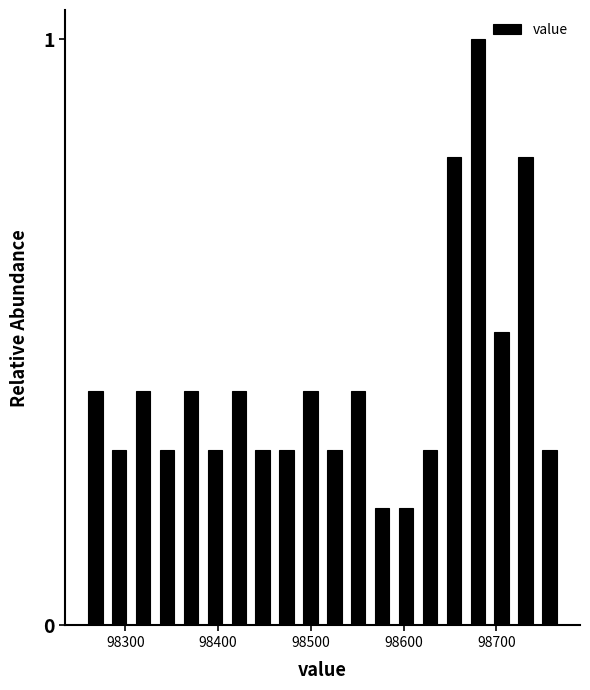

Around what value on the x-axis is the tallest bar? Give the approximate position of its centre, as read against the axis.

98680